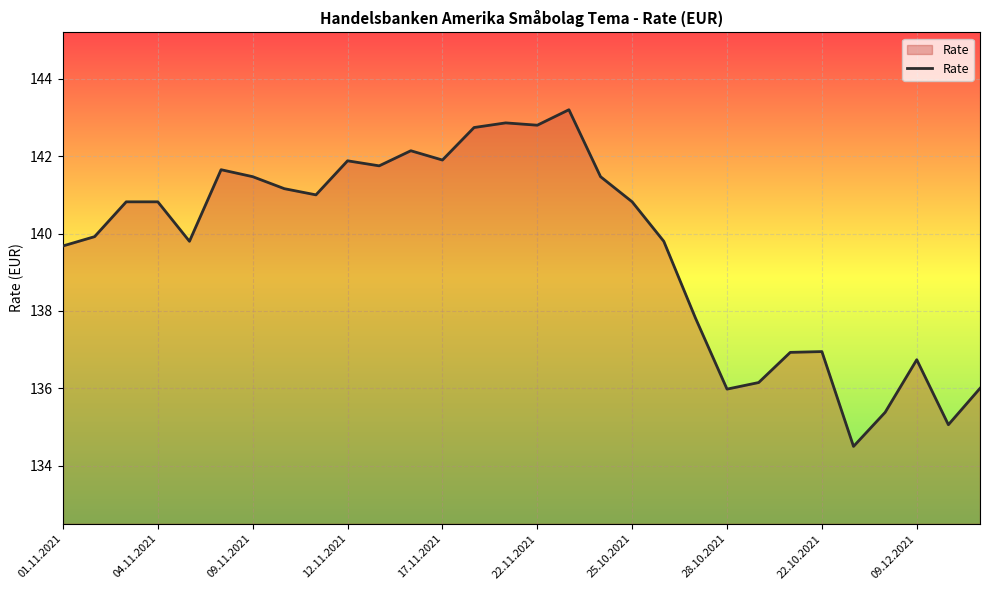

What is the difference between the maximum and minimum values?

8.7